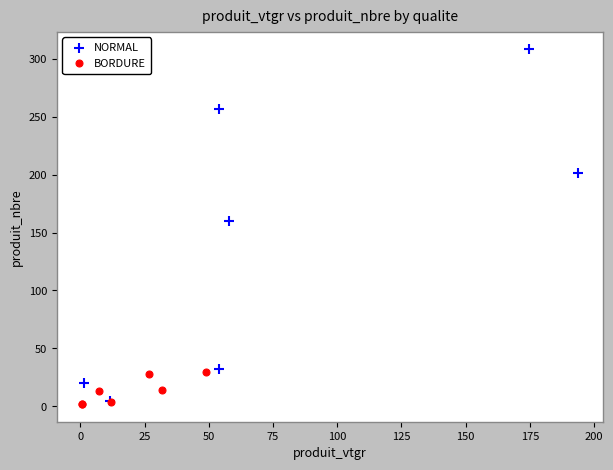

Which series contains the highest Y value?

NORMAL